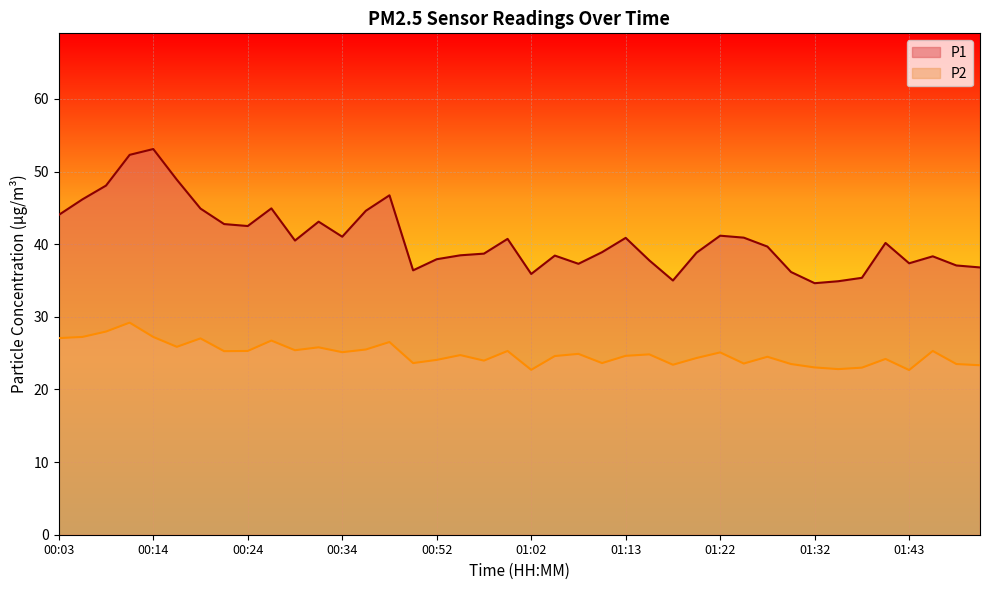

What is the minimum value shown in the chart?

22.7